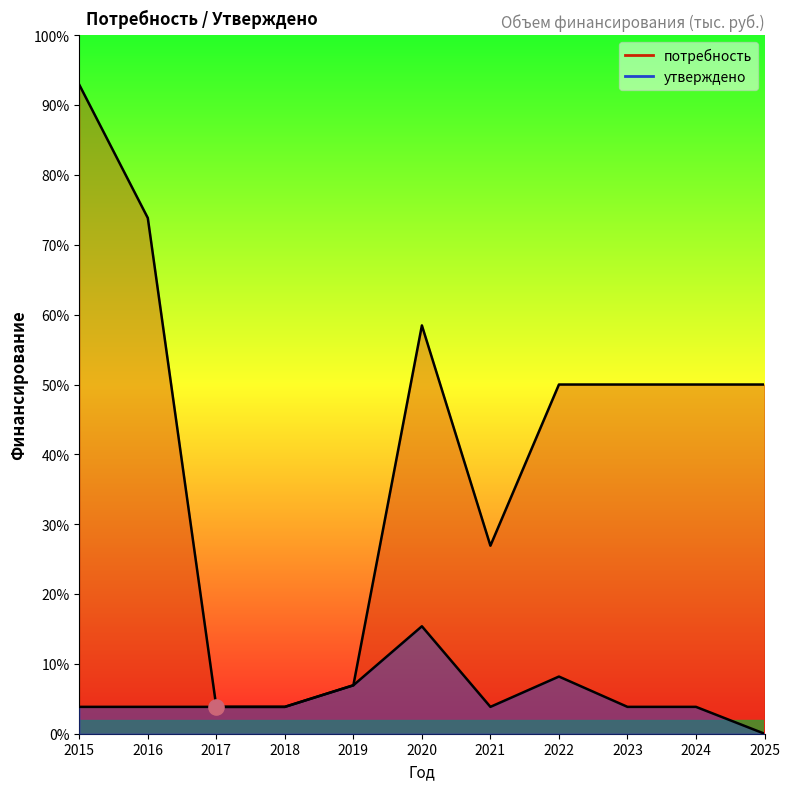

Is the value of потребность at 2015 greater than the value of утверждено at 2021?

Yes